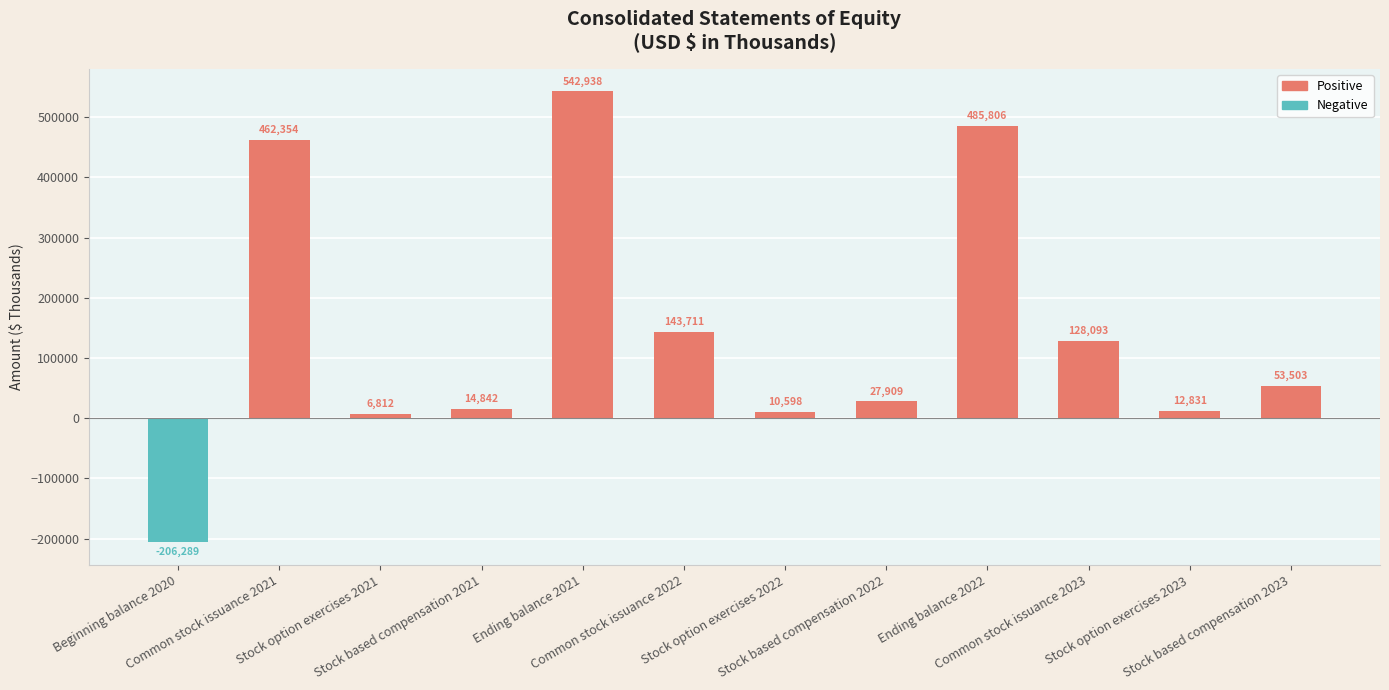

At which category does the chart reach its minimum across all series?

Beginning balance 2020